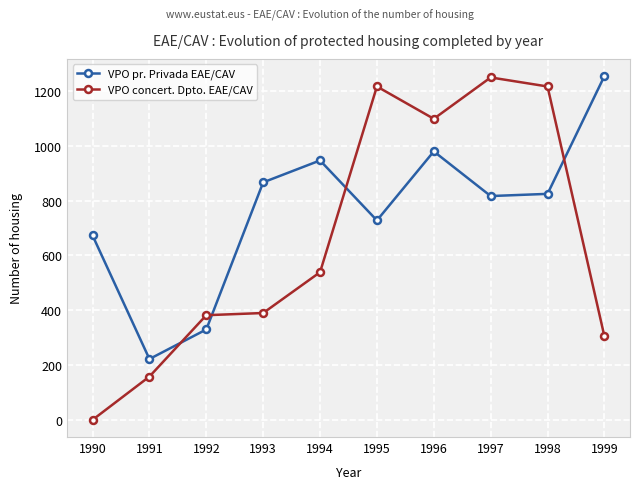

True or false: VPO pr. Privada EAE/CAV has more than 0 interior local peaks.

True